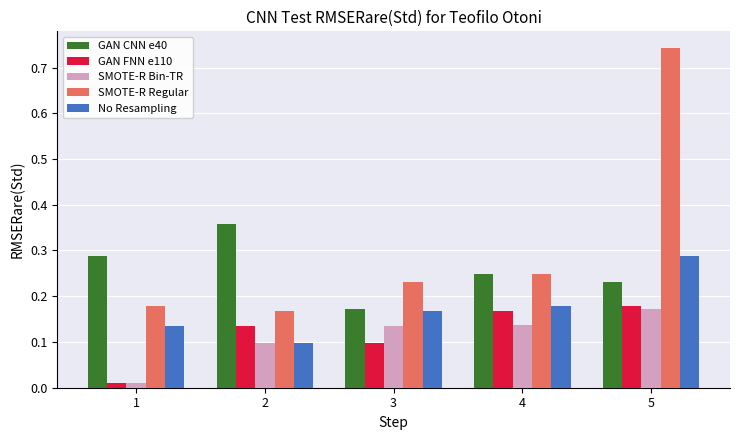

What is the difference between the maximum and minimum values in the SMOTE-R Regular series?

0.6